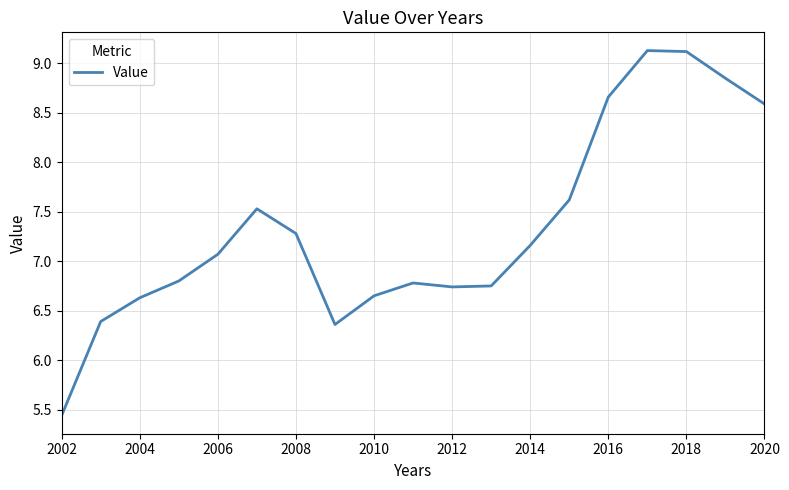

What is the difference between the maximum and minimum values?

3.7